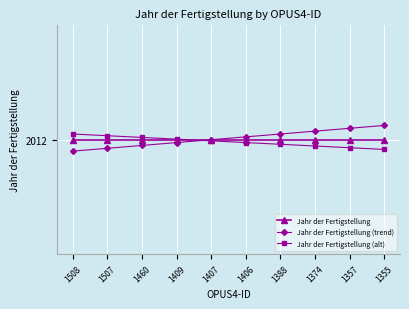

What are all the series names shown in the legend?

Jahr der Fertigstellung, Jahr der Fertigstellung (trend), Jahr der Fertigstellung (alt)